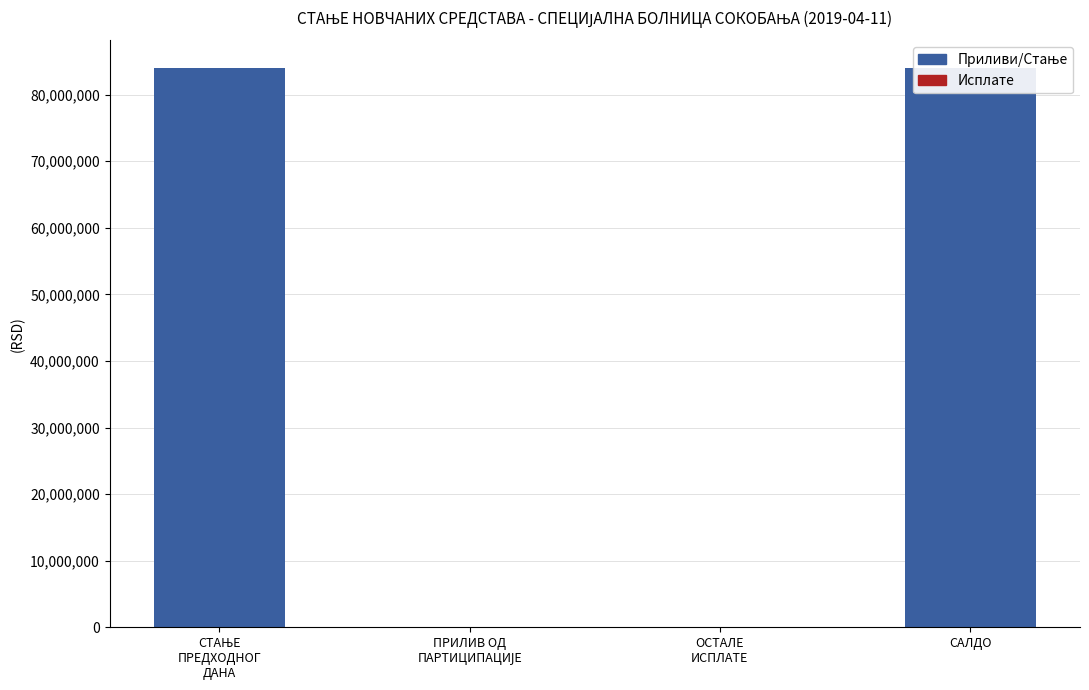

The value at ПРИЛИВ ОД
ПАРТИЦИПАЦИЈЕ is 400.0. True or false?

True